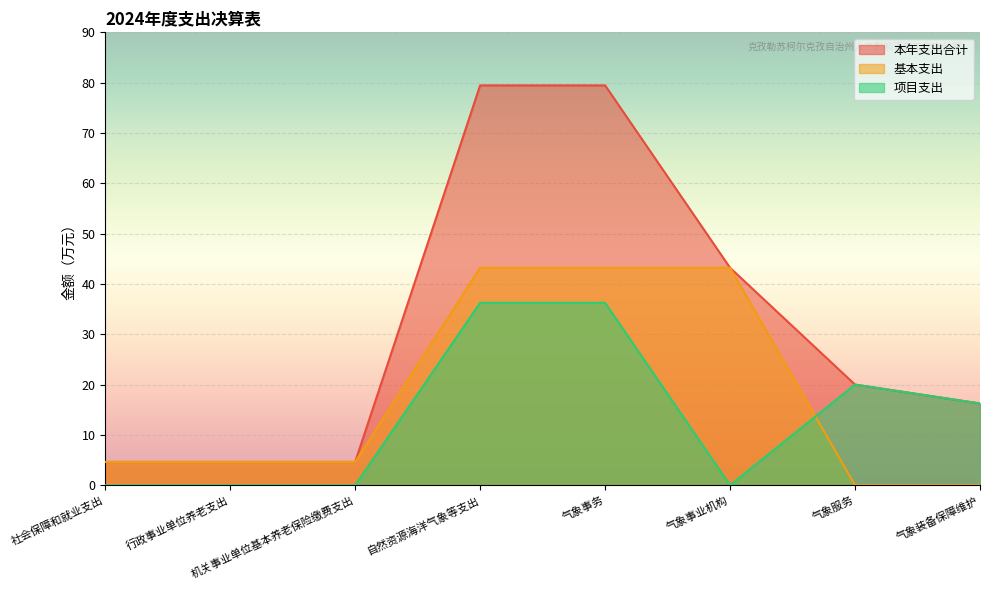

What is the label of the 3rd point from the right?

气象事业机构